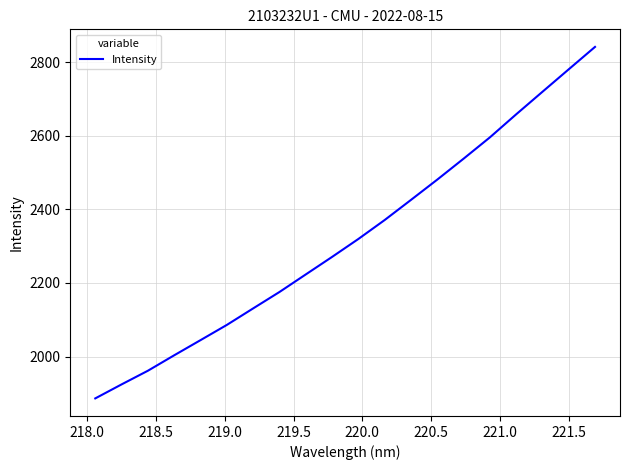

What is the difference between the maximum and minimum values?

954.6